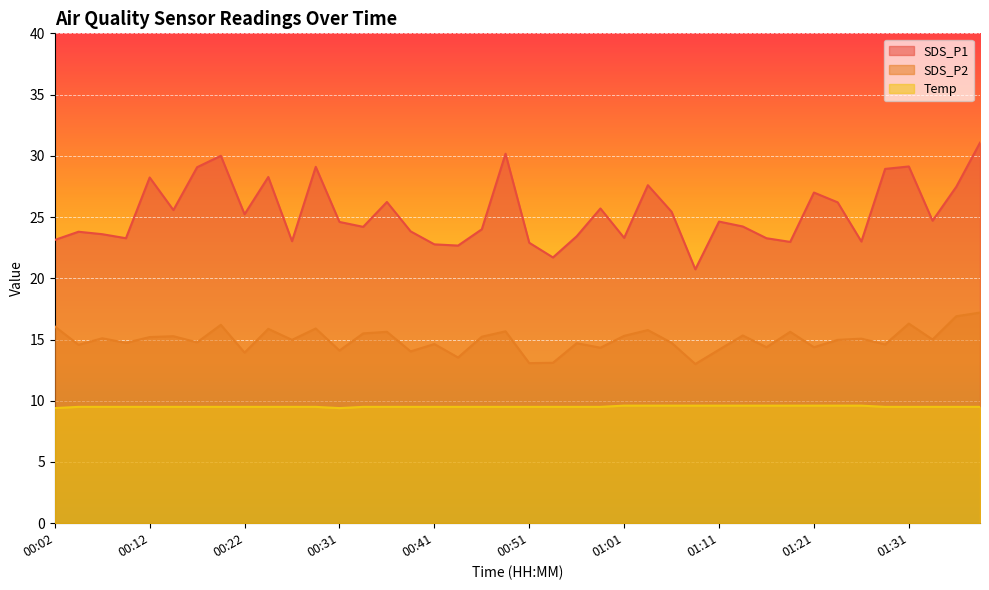

What is the label of the 35th point from the right?

00:14